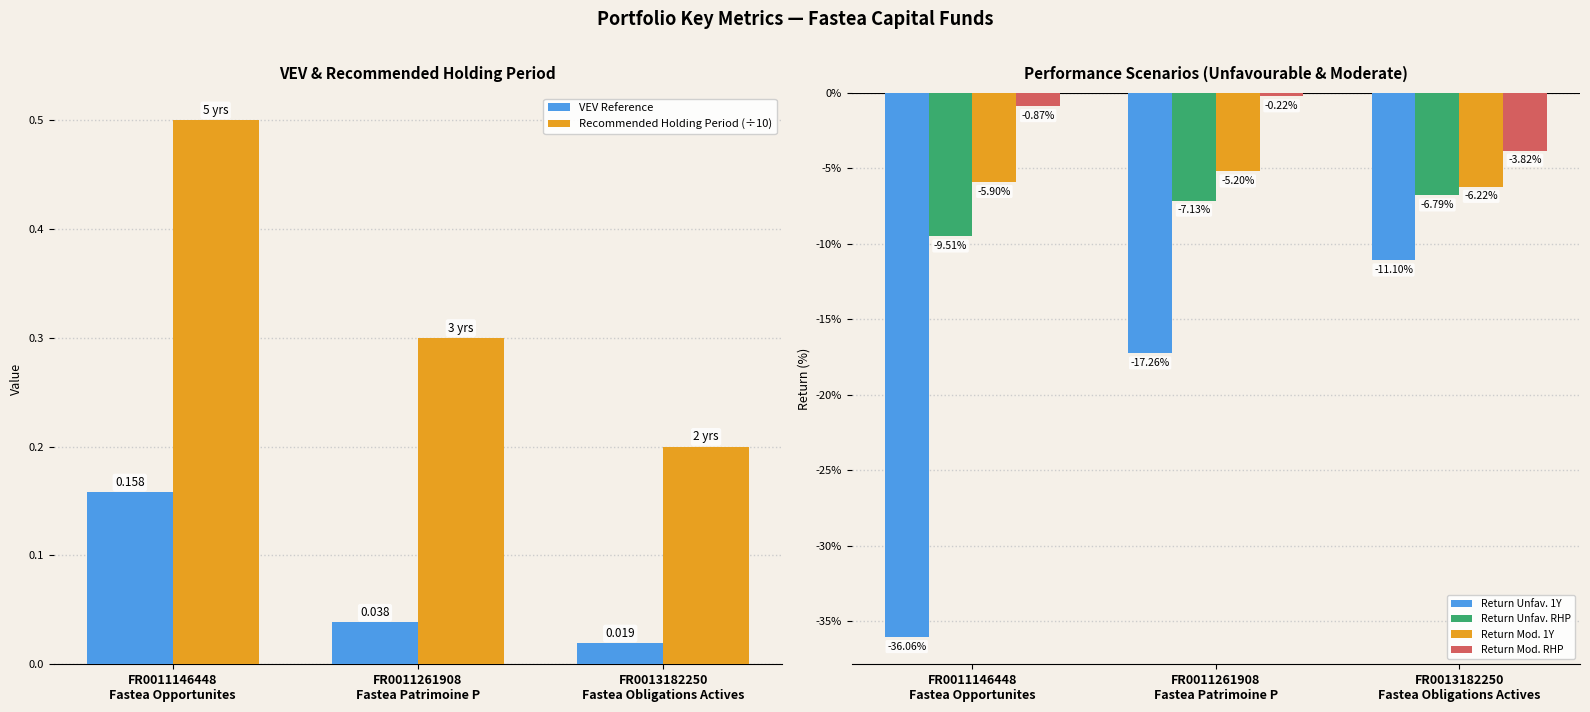

What is the label of the 2nd bar from the left?

FR0011261908
Fastea Patrimoine P